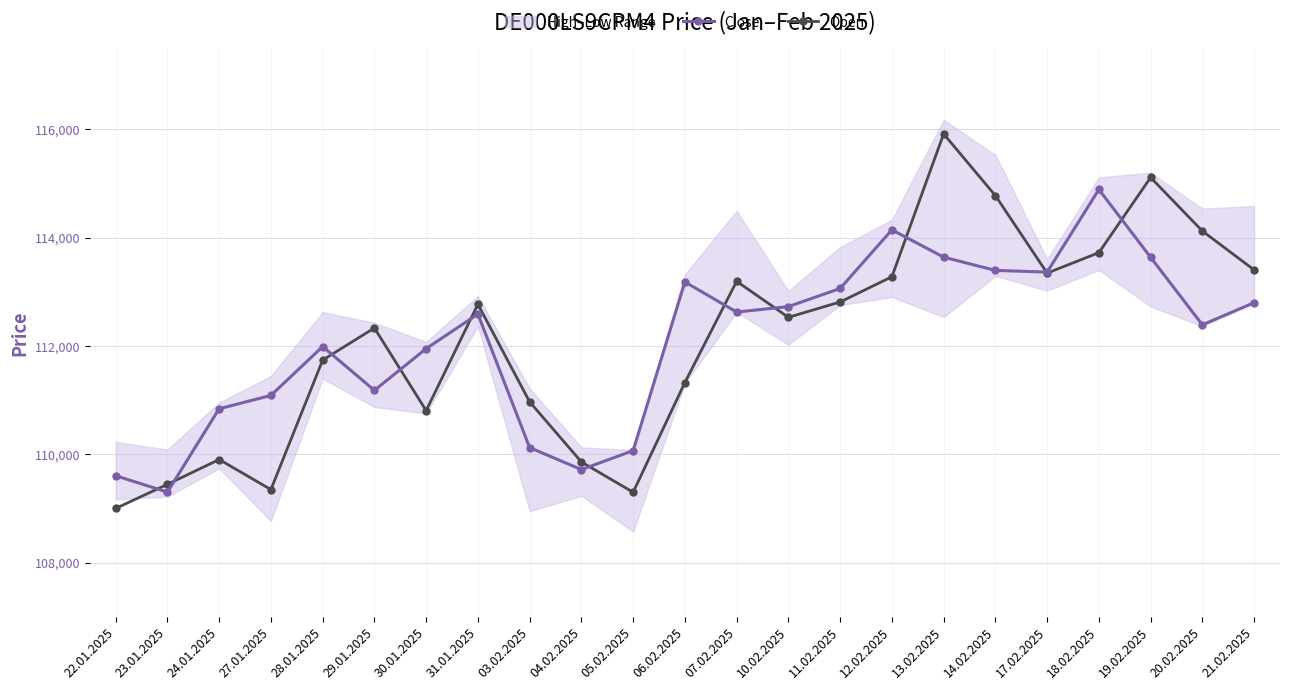

Rank the series by their average value, from highest to lowest.

Open, Close